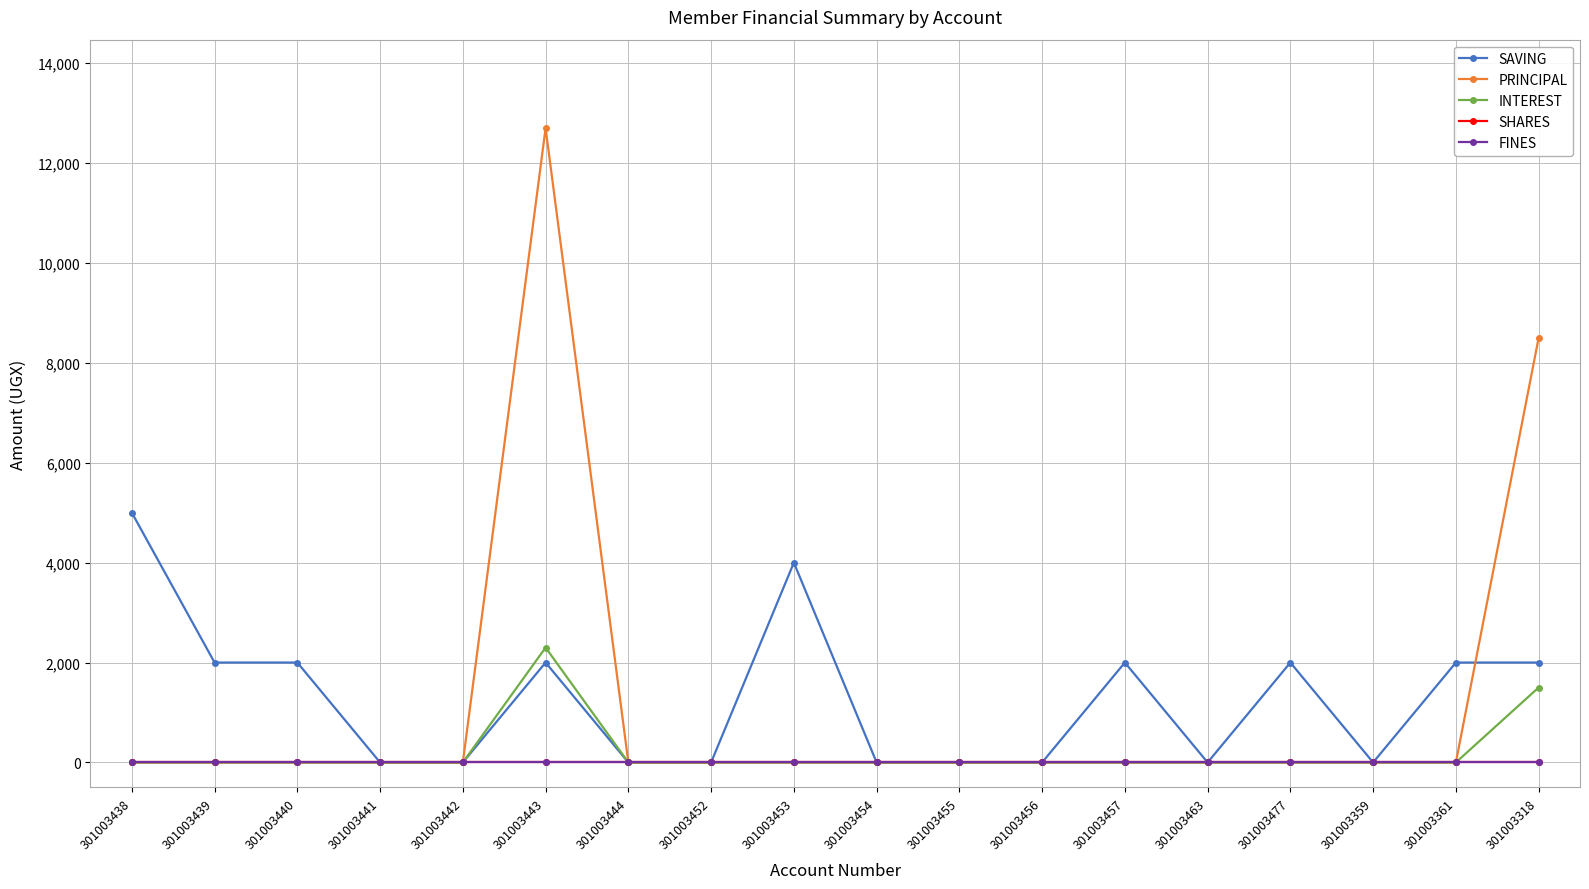

Is this an area chart (filled region under the line)?

No